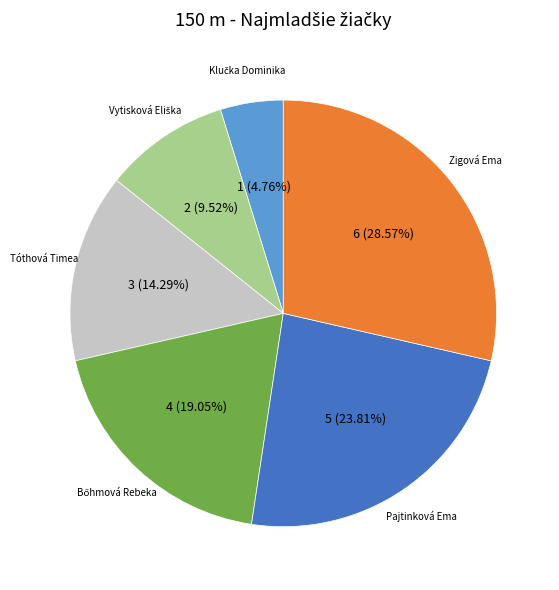

Which slice is the largest?

Zigová Ema